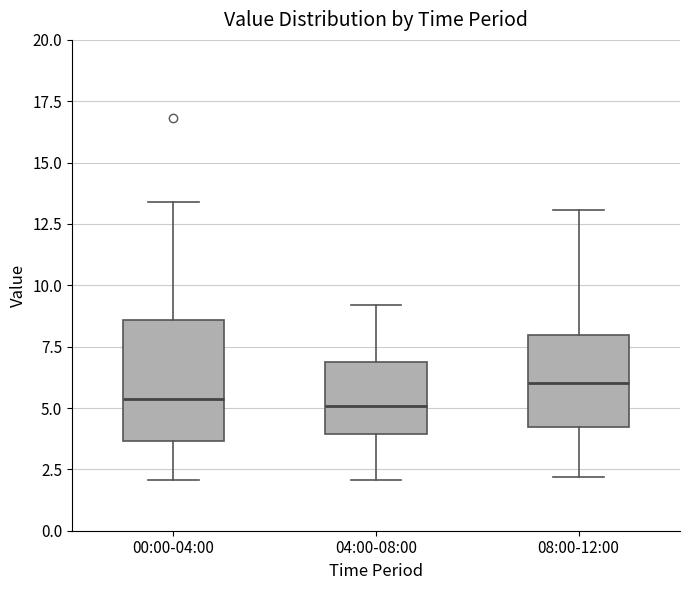

Which box is the tallest, from its lower edge to its upper edge?

00:00-04:00